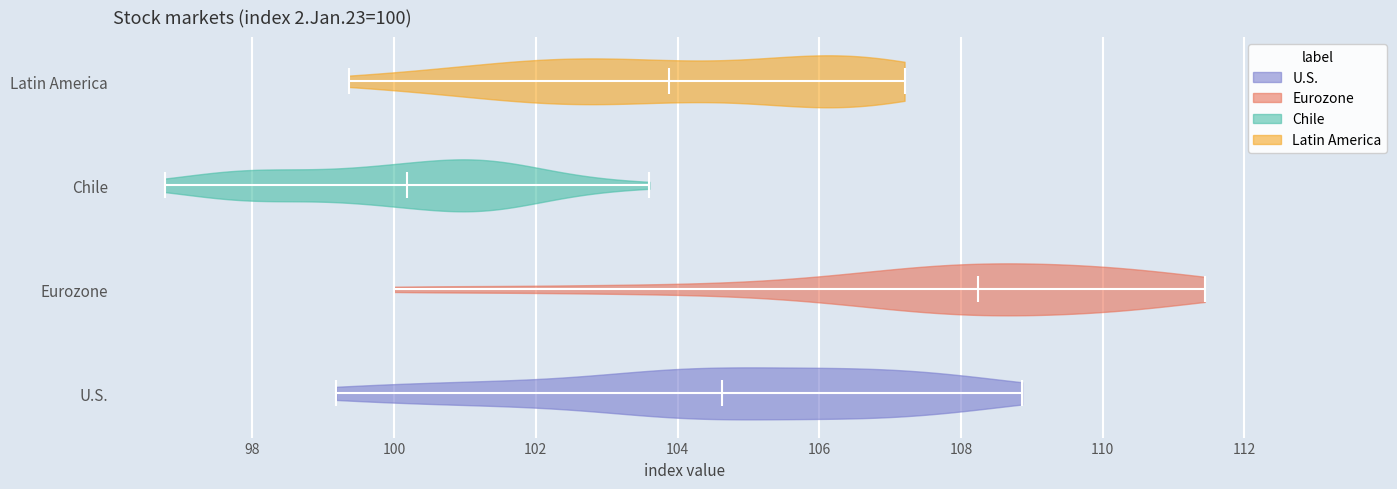

Which violin has the furthest to the left median line?

Chile